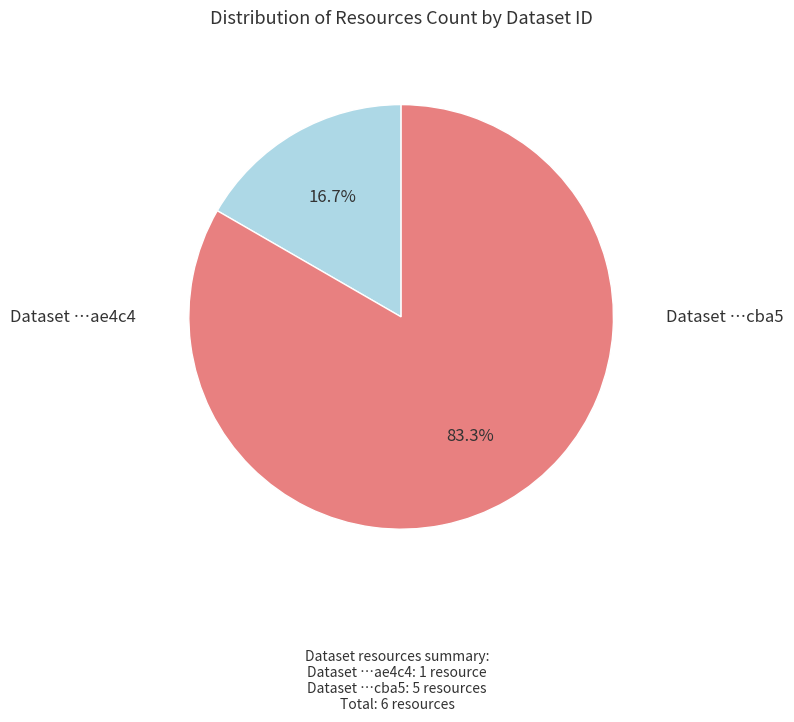

What is the largest slice in the pie chart?

6523272dc02082cbc833cba5